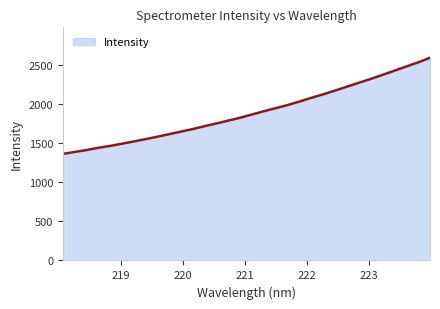

What is the greatest value displayed?

2595.6